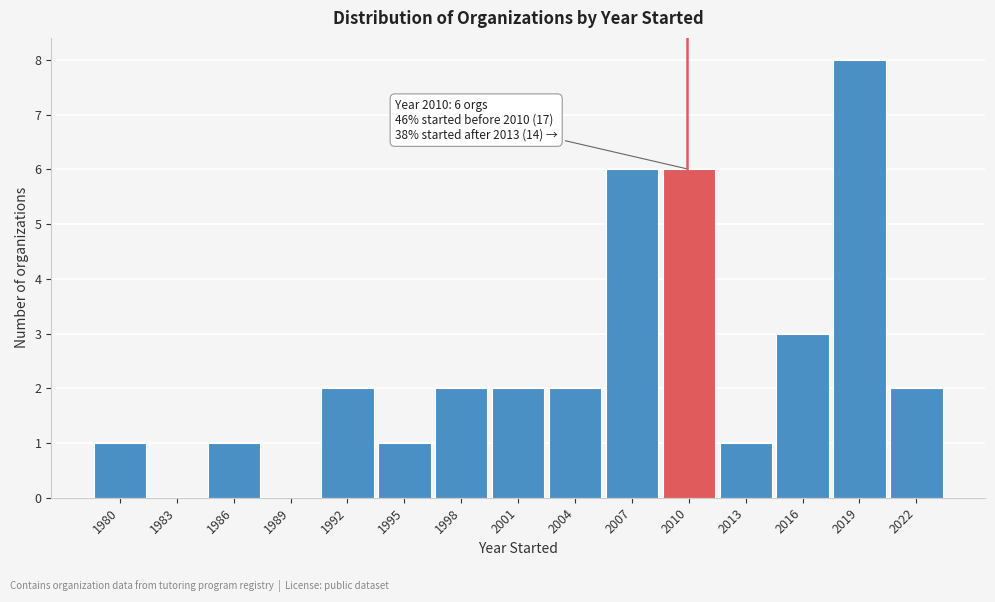

Reading left to right, transcribe all the data shown in this chart.

1980=1	1983=0	1986=1	1989=0	1992=2	1995=1	1998=2	2001=2	2004=2	2007=6	2010=6	2013=1	2016=3	2019=8	2022=2